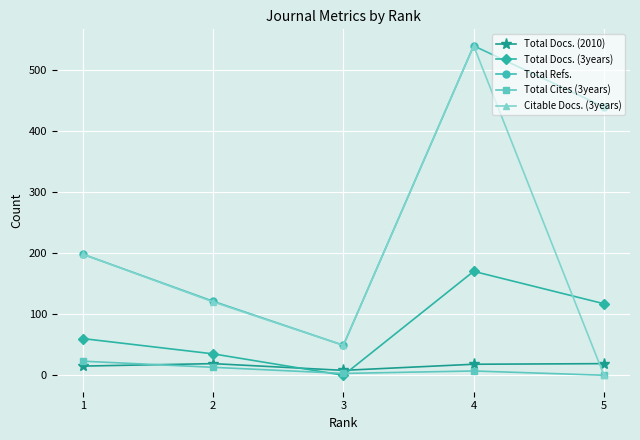

What is the greatest value displayed?

539